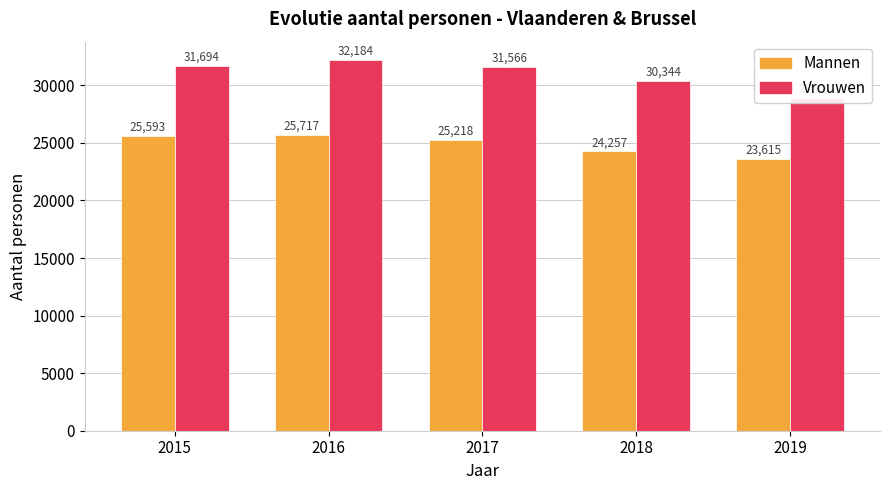

What is the difference between the maximum and minimum values in the Vrouwen series?

3273